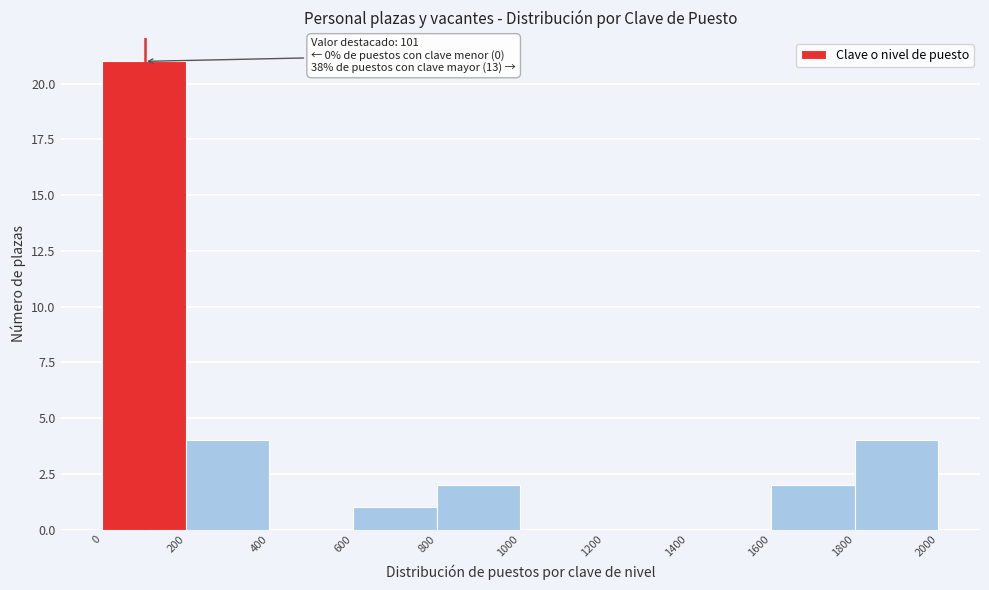

Over which range of the x-axis is the bar tallest?

0 to 200